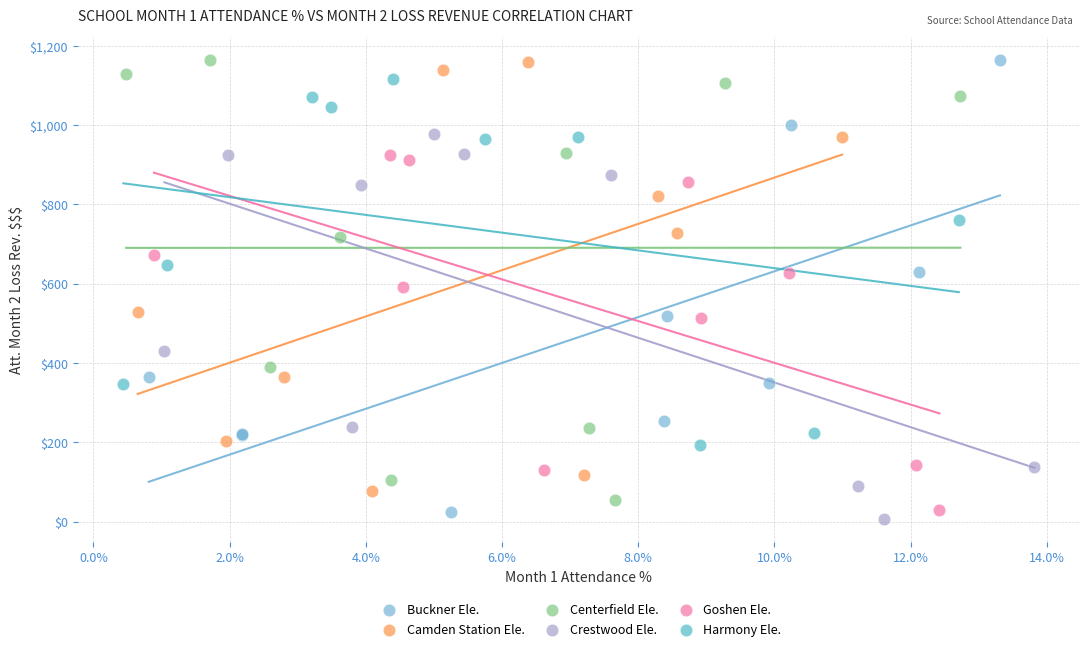

What are all the series names shown in the legend?

Buckner Ele., Camden Station Ele., Centerfield Ele., Crestwood Ele., Goshen Ele., Harmony Ele.